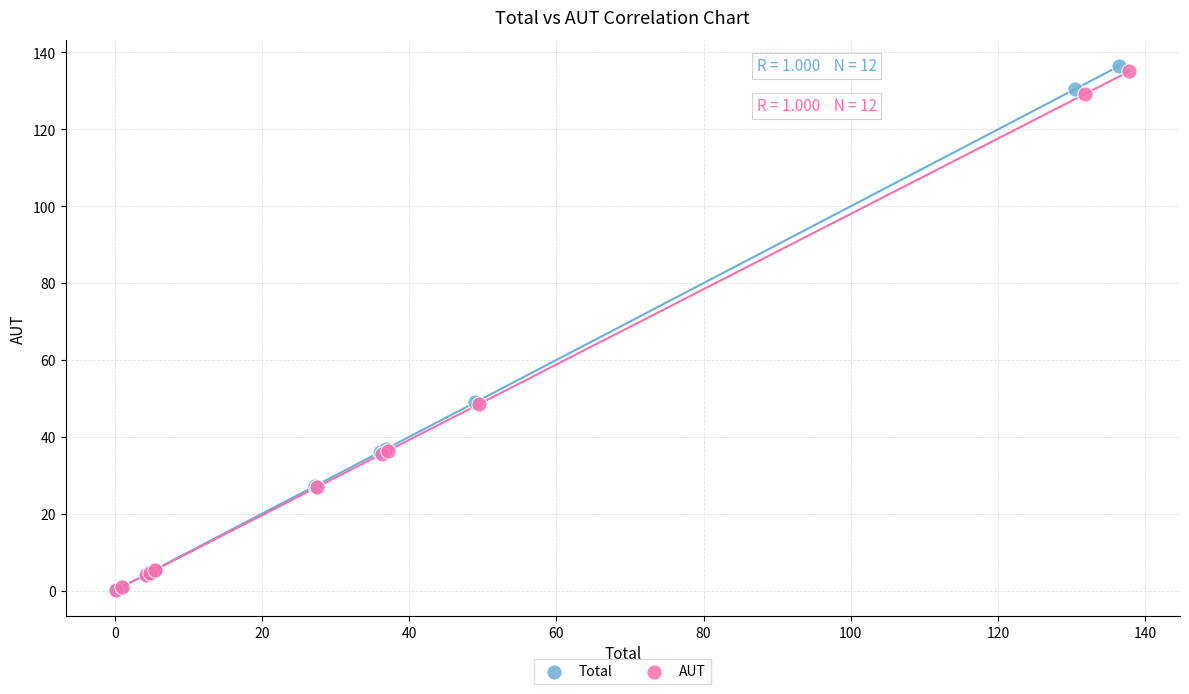

Which series has the largest Y range (max minus min)?

Total